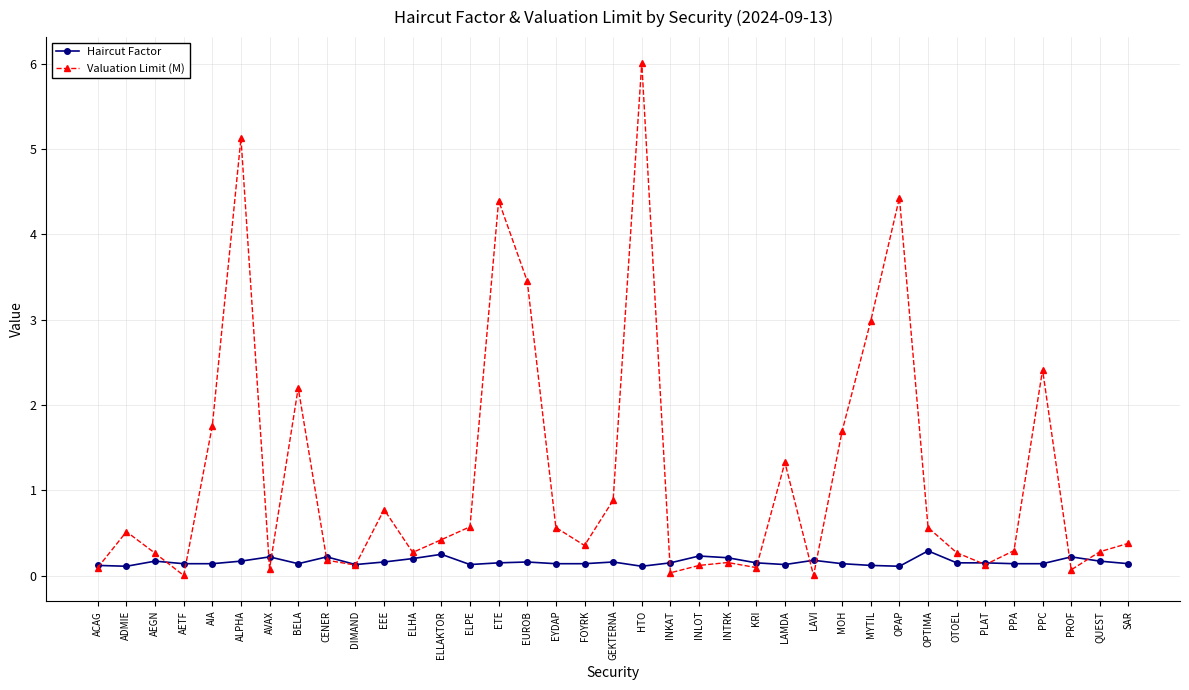

What is the total value across all series at PPC?

2.6